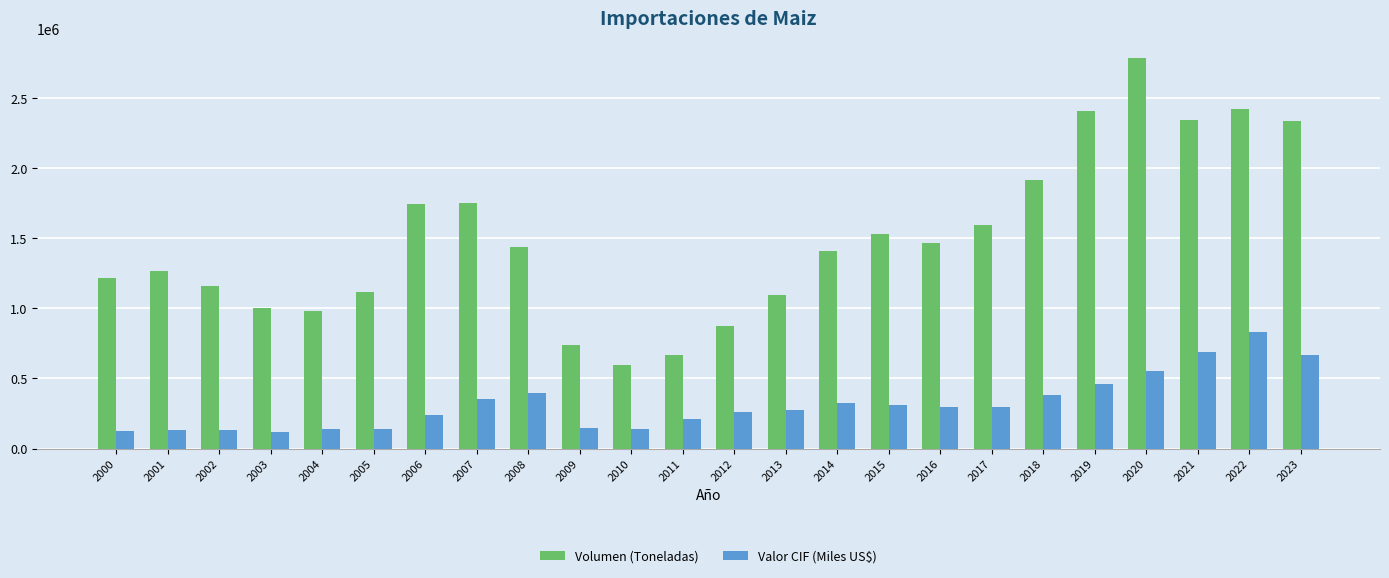

The value of Volumen (Toneladas) at 2022 is 1010605.8. True or false?

False